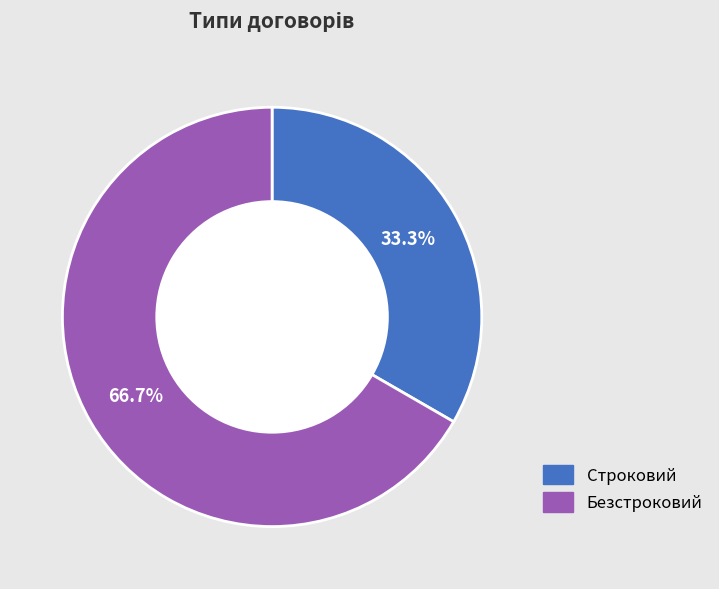

To the nearest percent, what percentage of the pie is Строковий?

33%